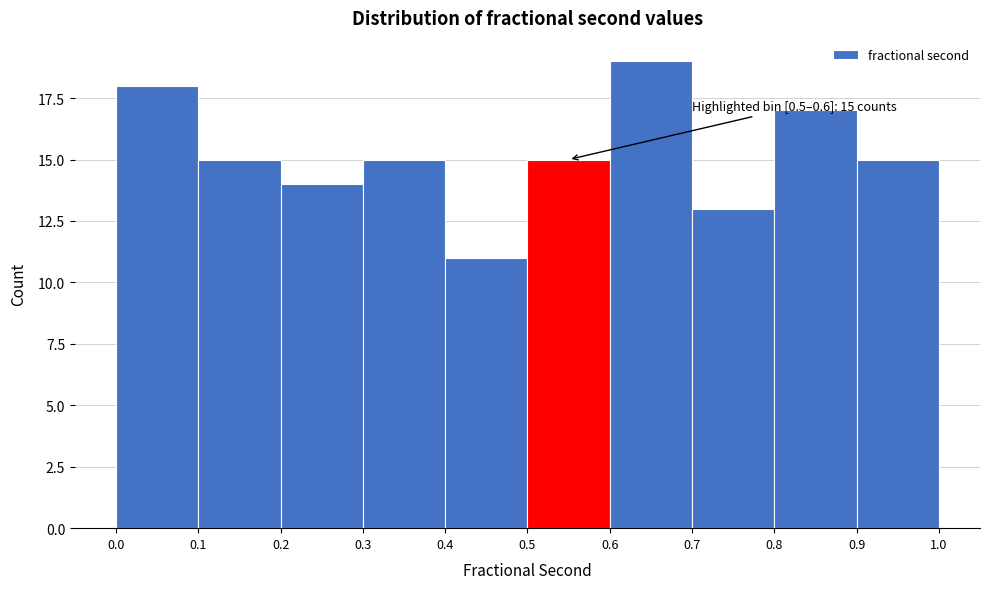

Over which range of the x-axis is the bar tallest?

0.6 to 0.7